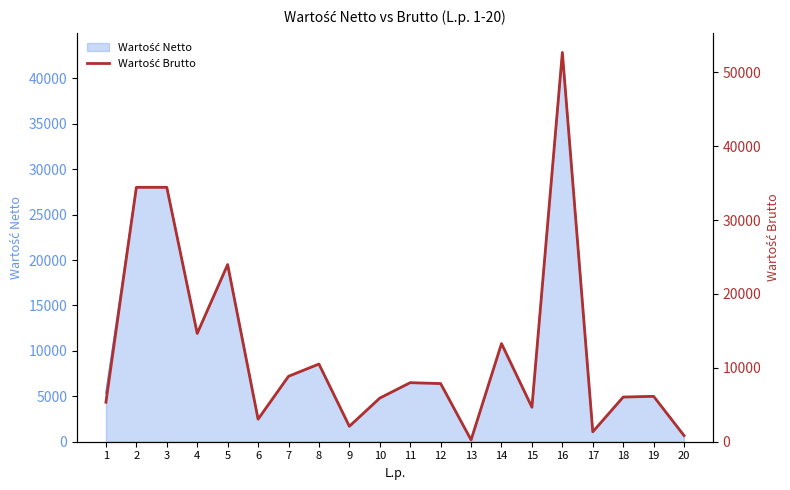

What value does the data have at 16?

52693.2